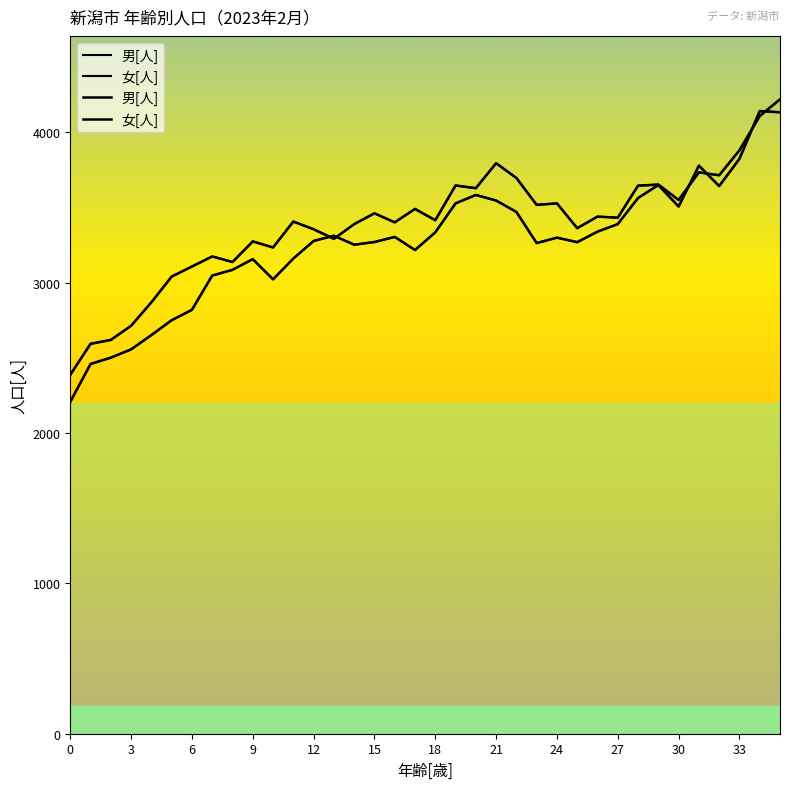

At which label does 男[人] first exceed 3432?

15